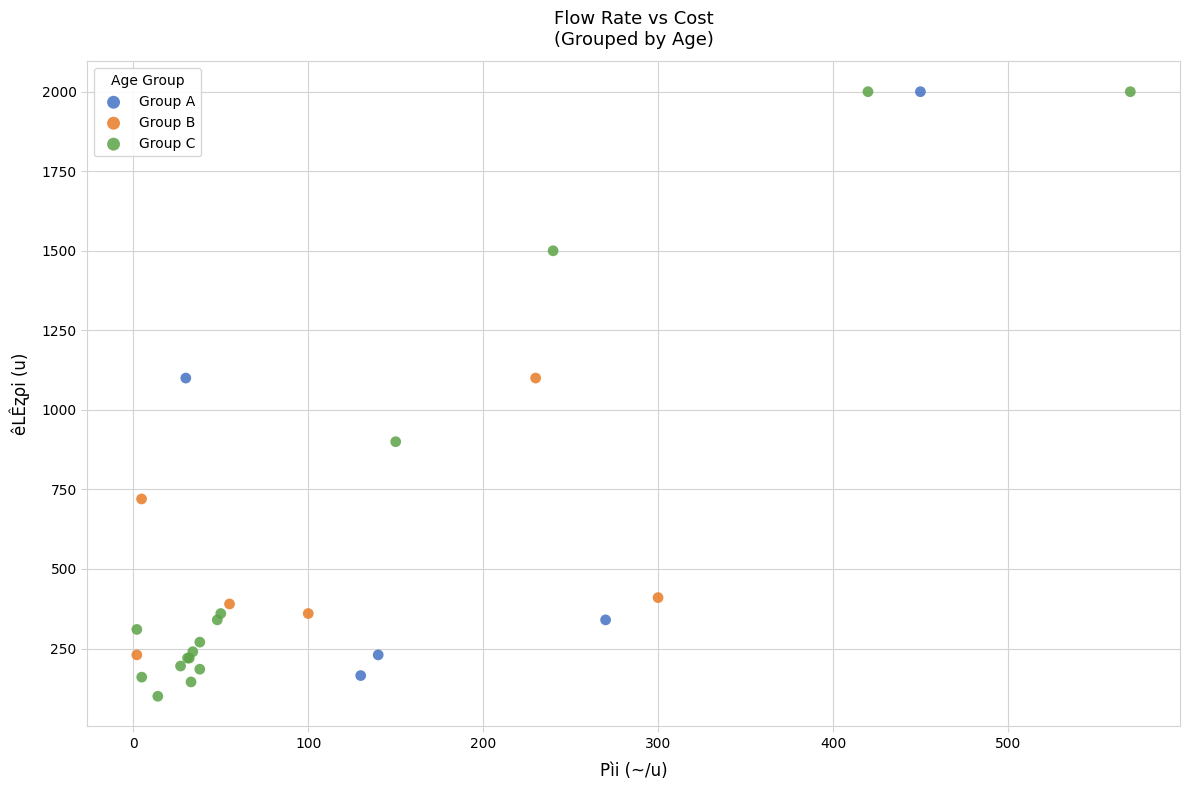

What are all the series names shown in the legend?

Group A, Group B, Group C